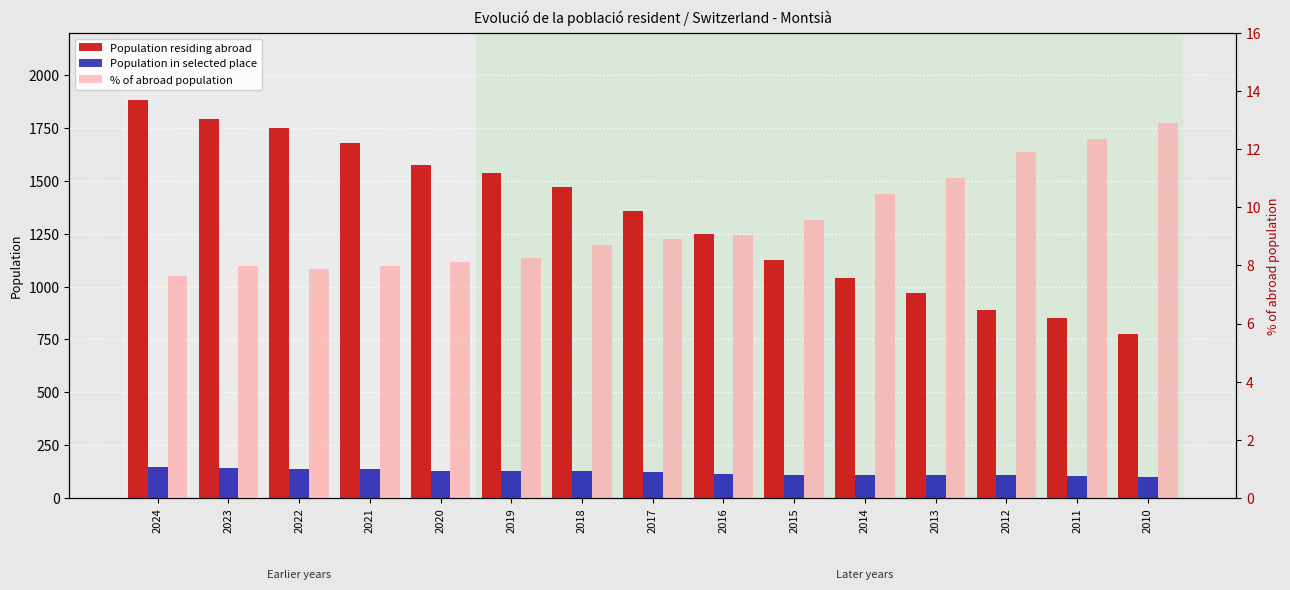

What is the sum of the Population in selected place values at 2013 and 2023?

250.0